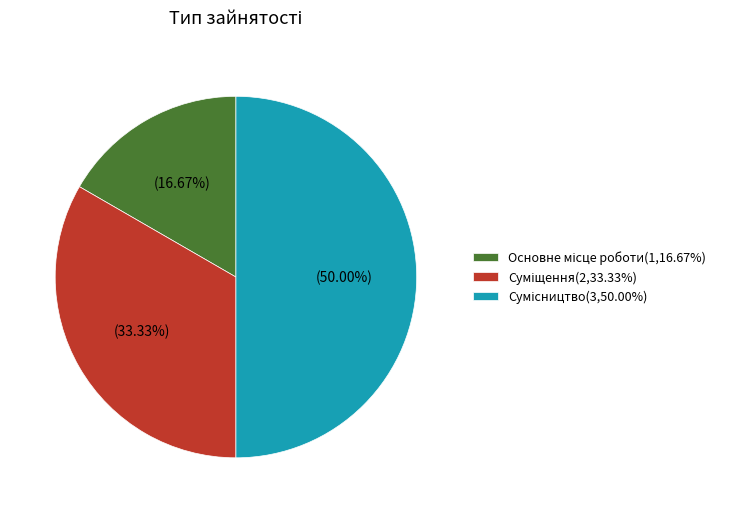

Count the number of slices in the pie.

3